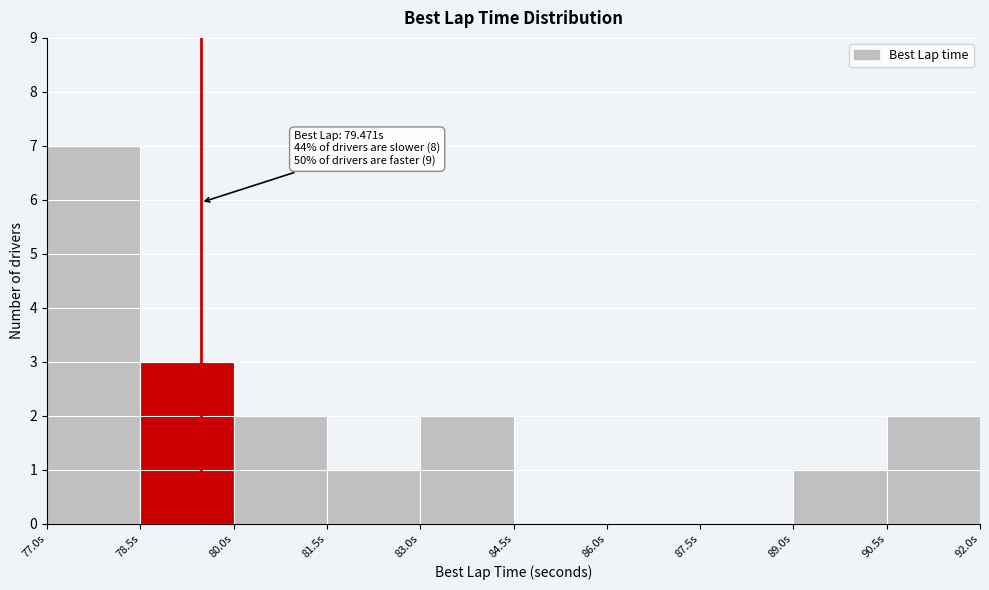

Over which range of the x-axis is the bar tallest?

77.0 to 78.5